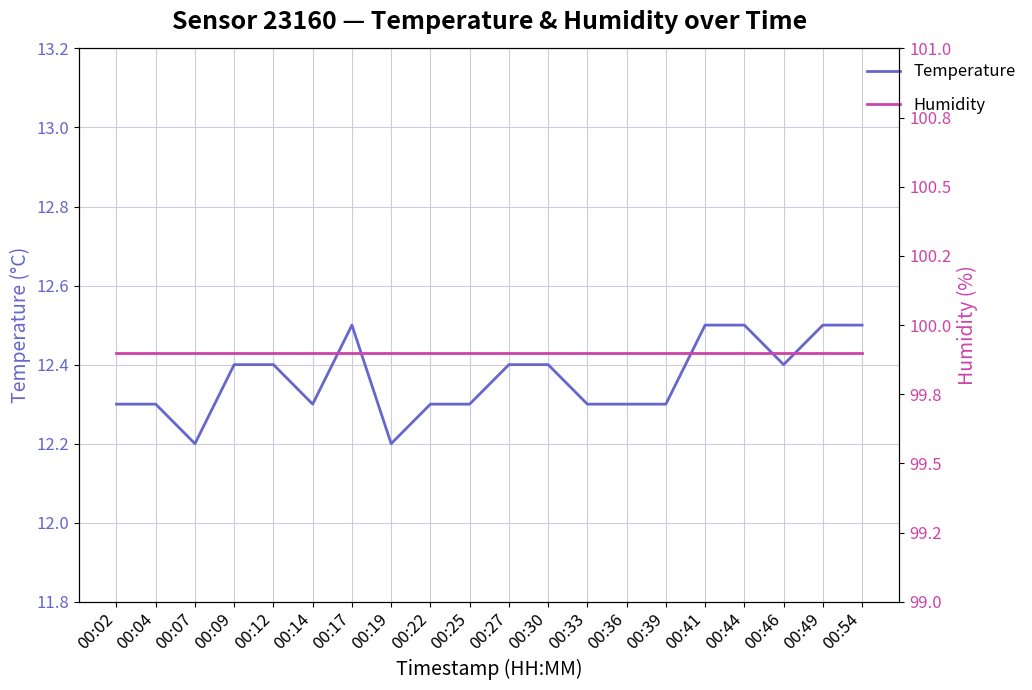

Rank the series at 00:07 from highest to lowest value.

humidity, temperature